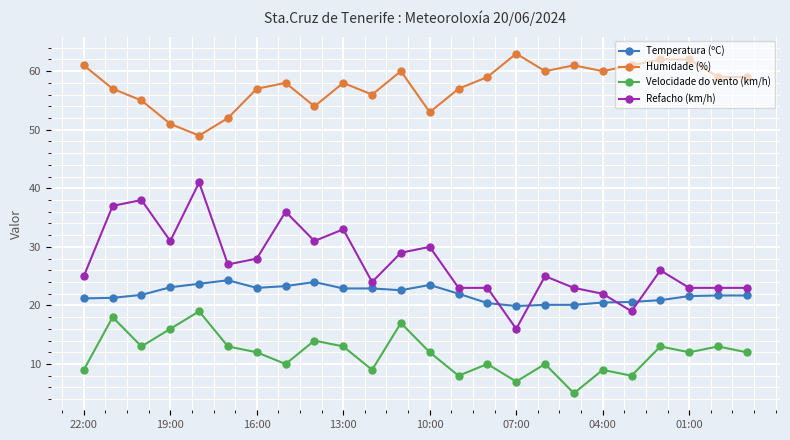

Does the chart have visible grid lines?

Yes